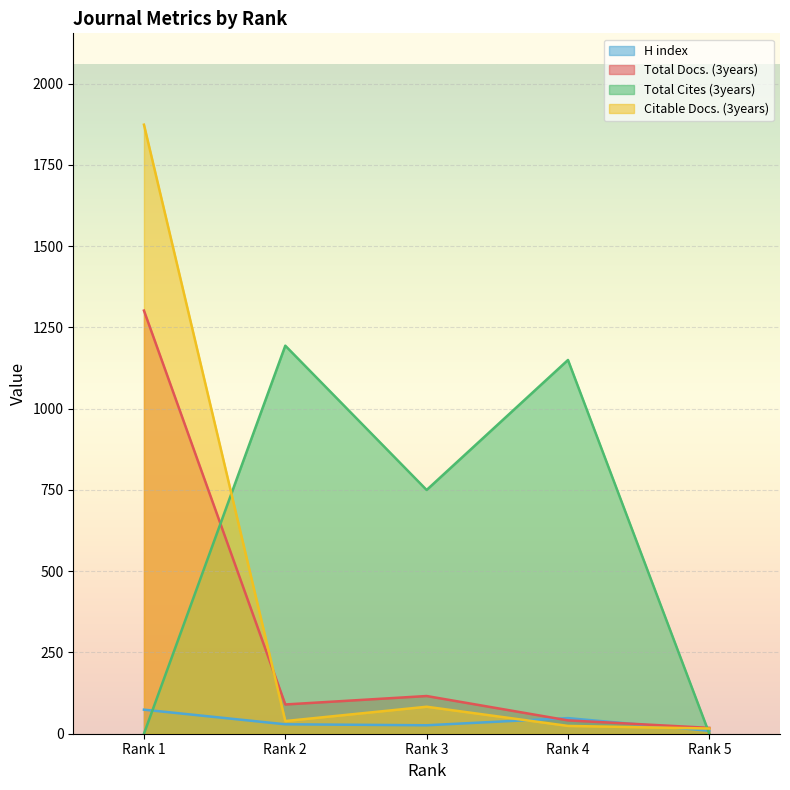

Which label corresponds to the smallest value in the chart?

Rank 1